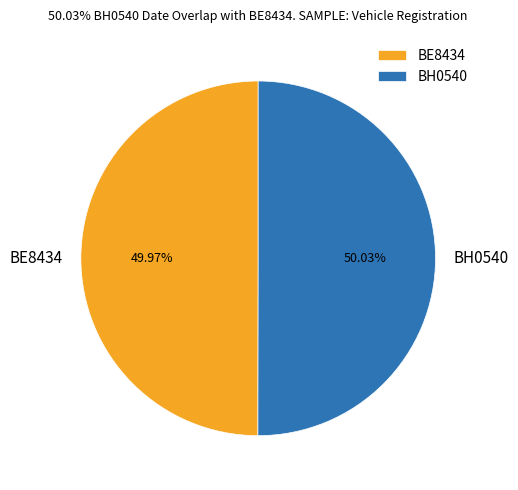

The BH0540 slice represents 50% of the pie. True or false?

True